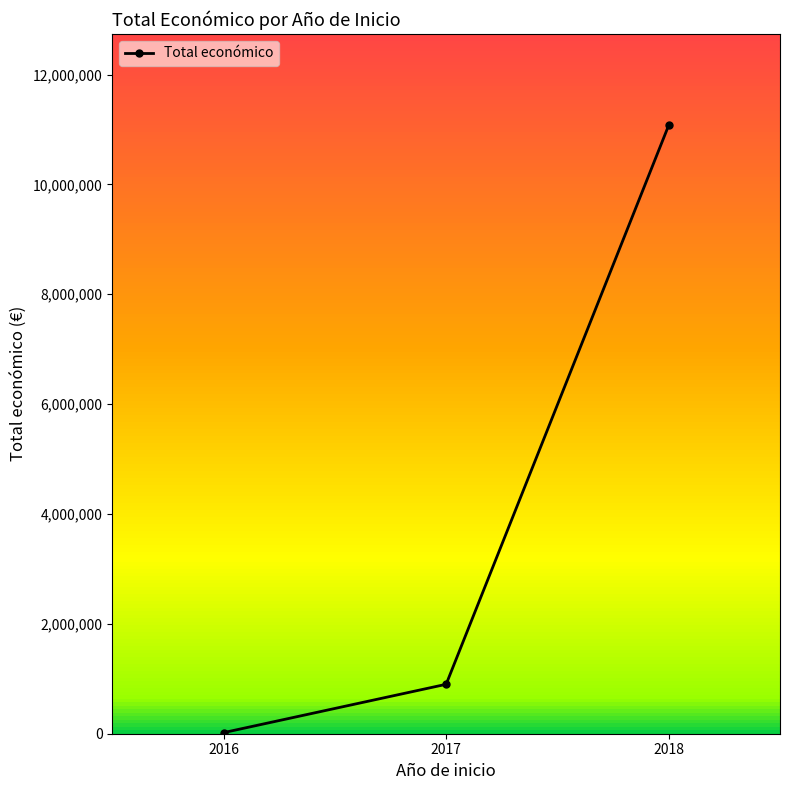

Reading left to right, extract all data points from this chart.

2016=19900	2017=899843	2018=11077018